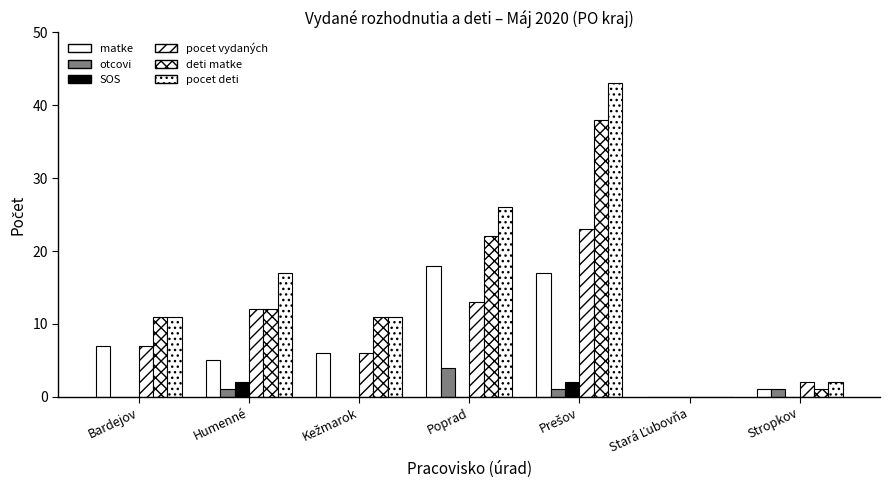

True or false: otcovi has a value of 2 at Stropkov.

False